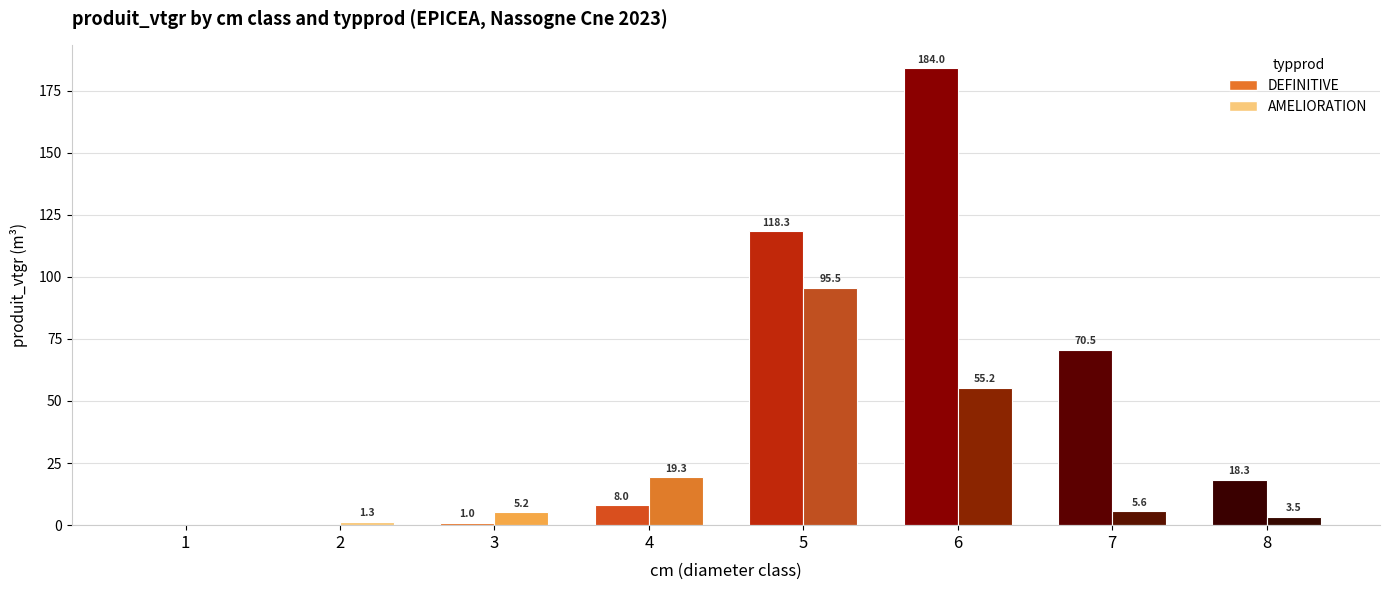

What is the sum of all DEFINITIVE values?

400.4